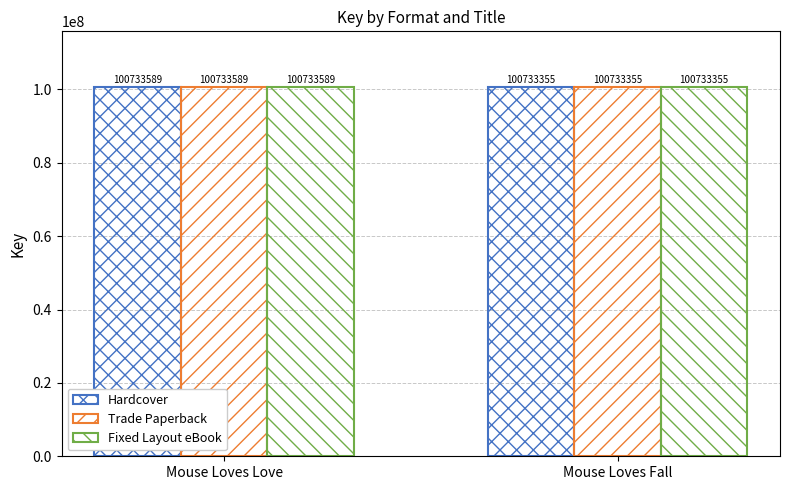

How many bars are there in total?

6